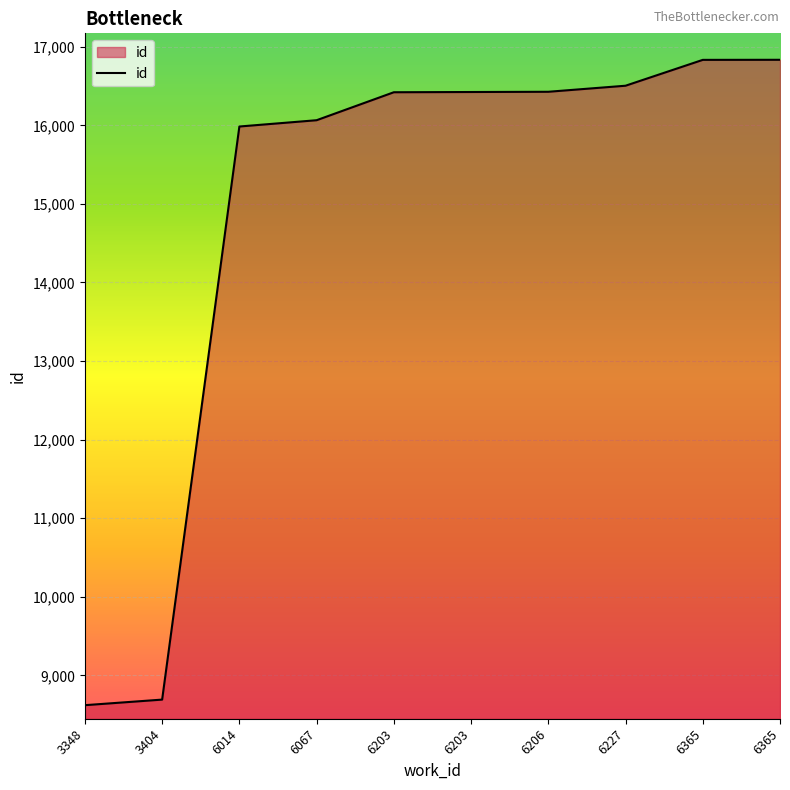

True or false: there are more than 1 points higher than both neighbors.

False